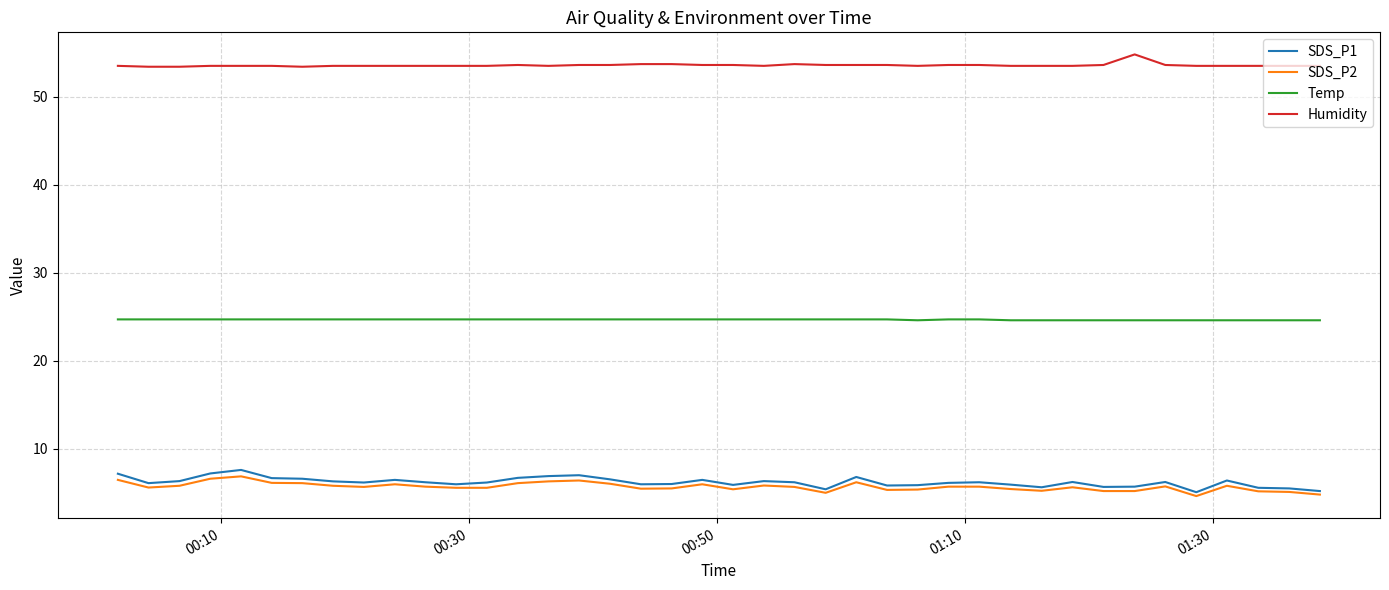

What is the highest value of the SDS_P2 series?

6.9